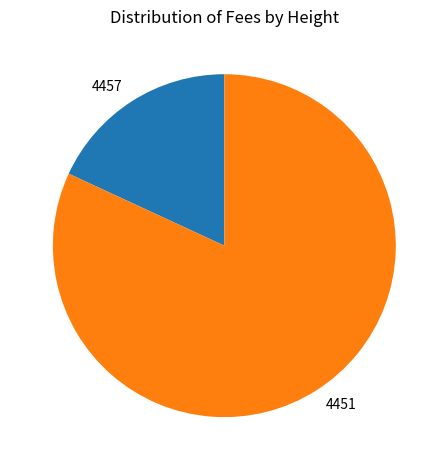

How many segments does this pie chart have?

2